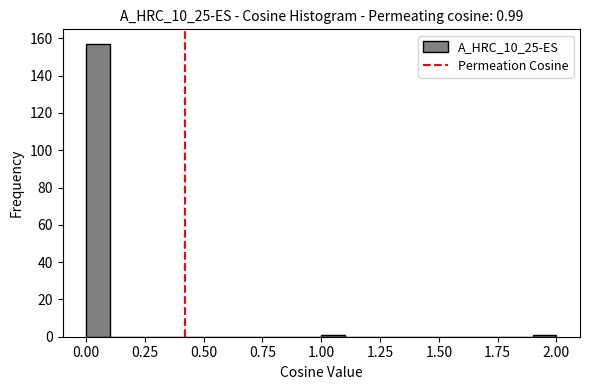

Read against the x-axis, roughly where is the centre of the tallest bar?

0.05